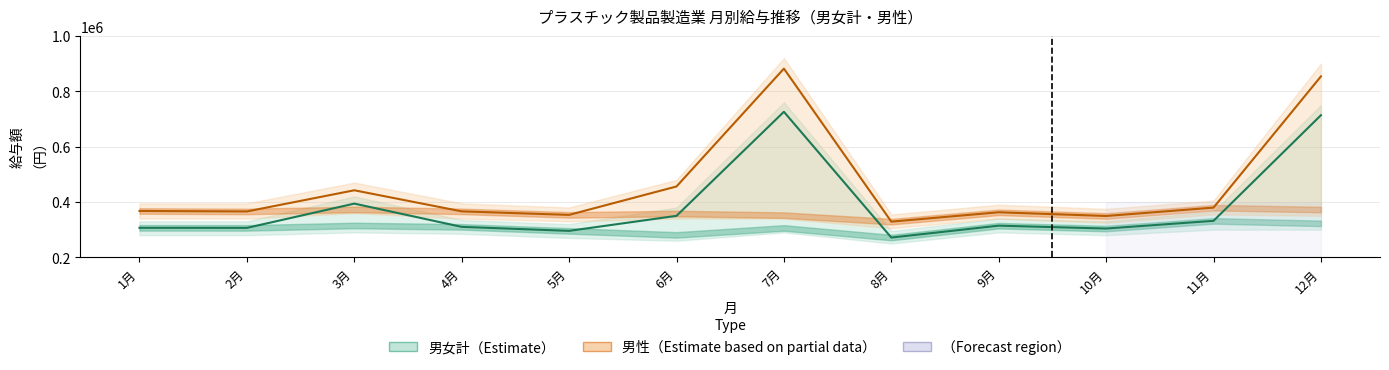

Which series has the largest range (max minus min)?

男性 現金給与総額